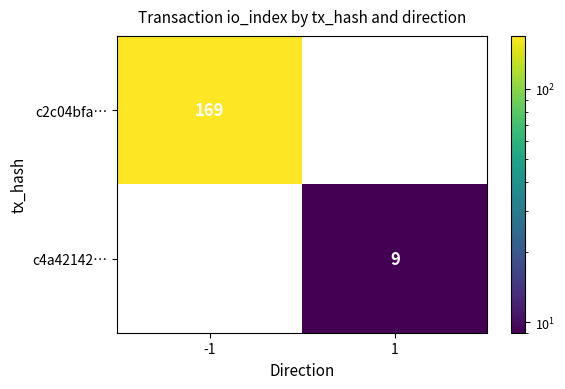

True or false: c4a42142… has a value of 9 at 1.

True